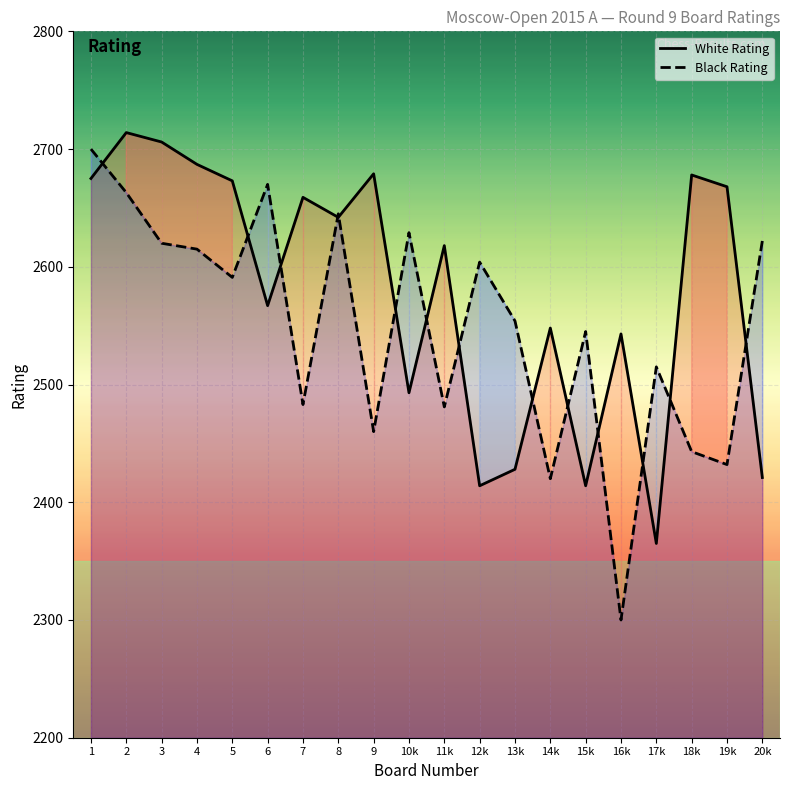

At which category is the sum across all series the highest?

2